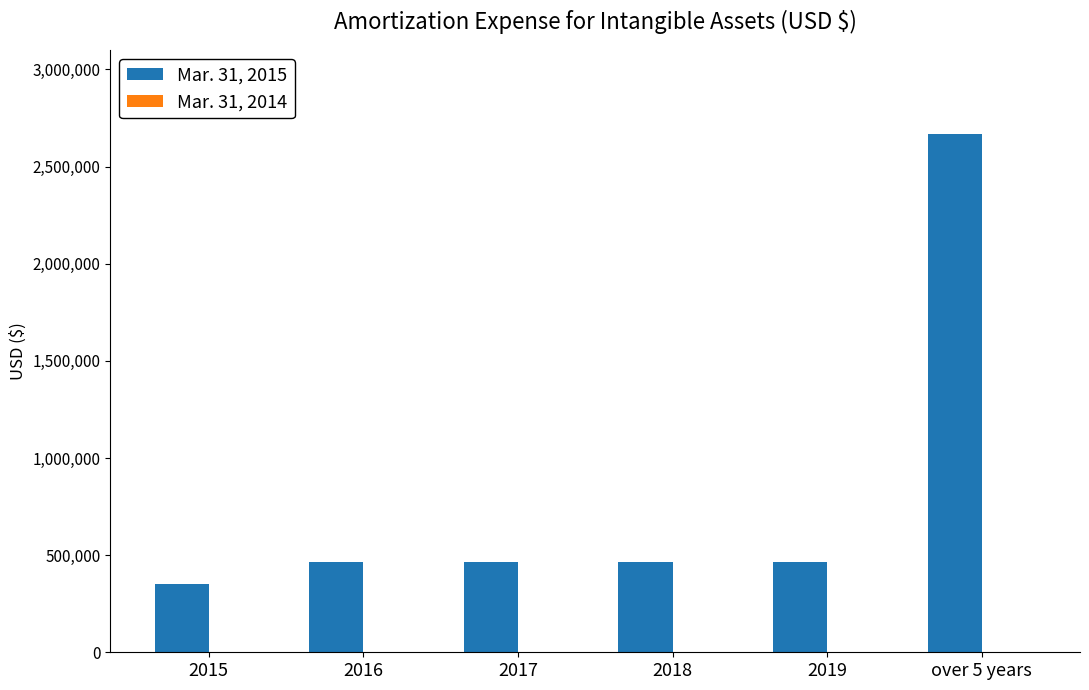

Which category has the highest value across all series?

over 5 years